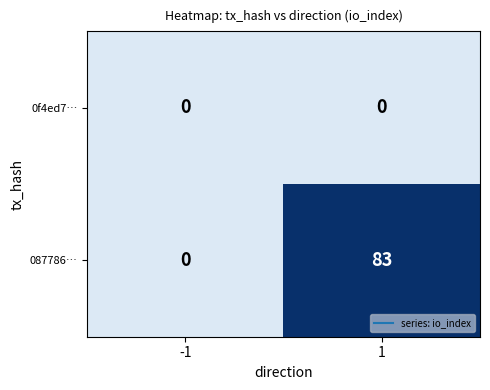

What is the difference between the maximum and minimum values in the 087786… series?

83